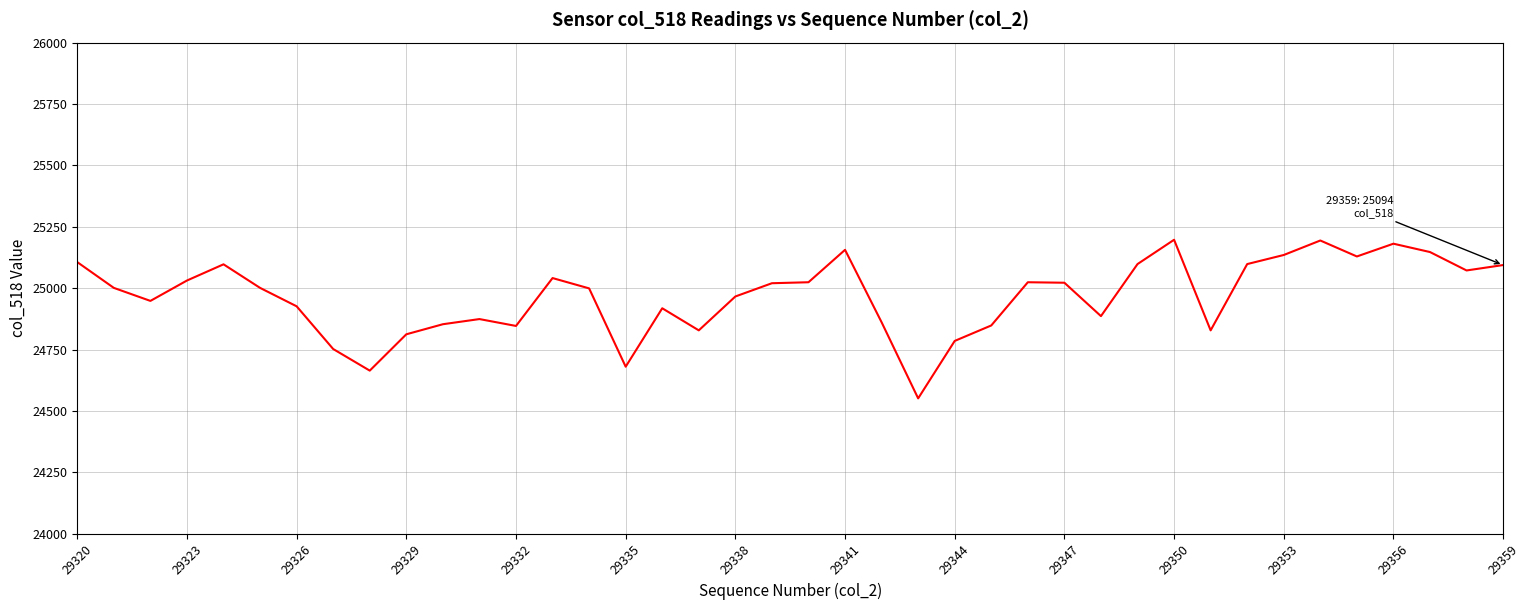

What is the maximum value shown in the chart?

25197